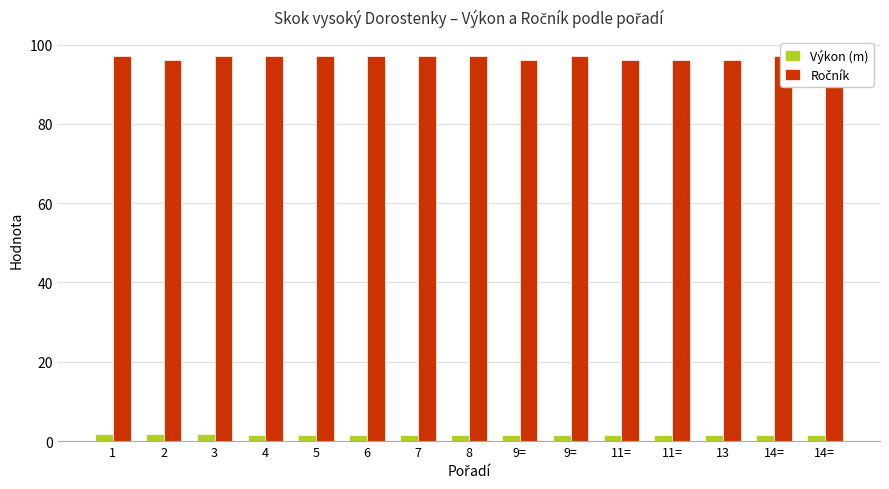

Are the bars horizontal?

No